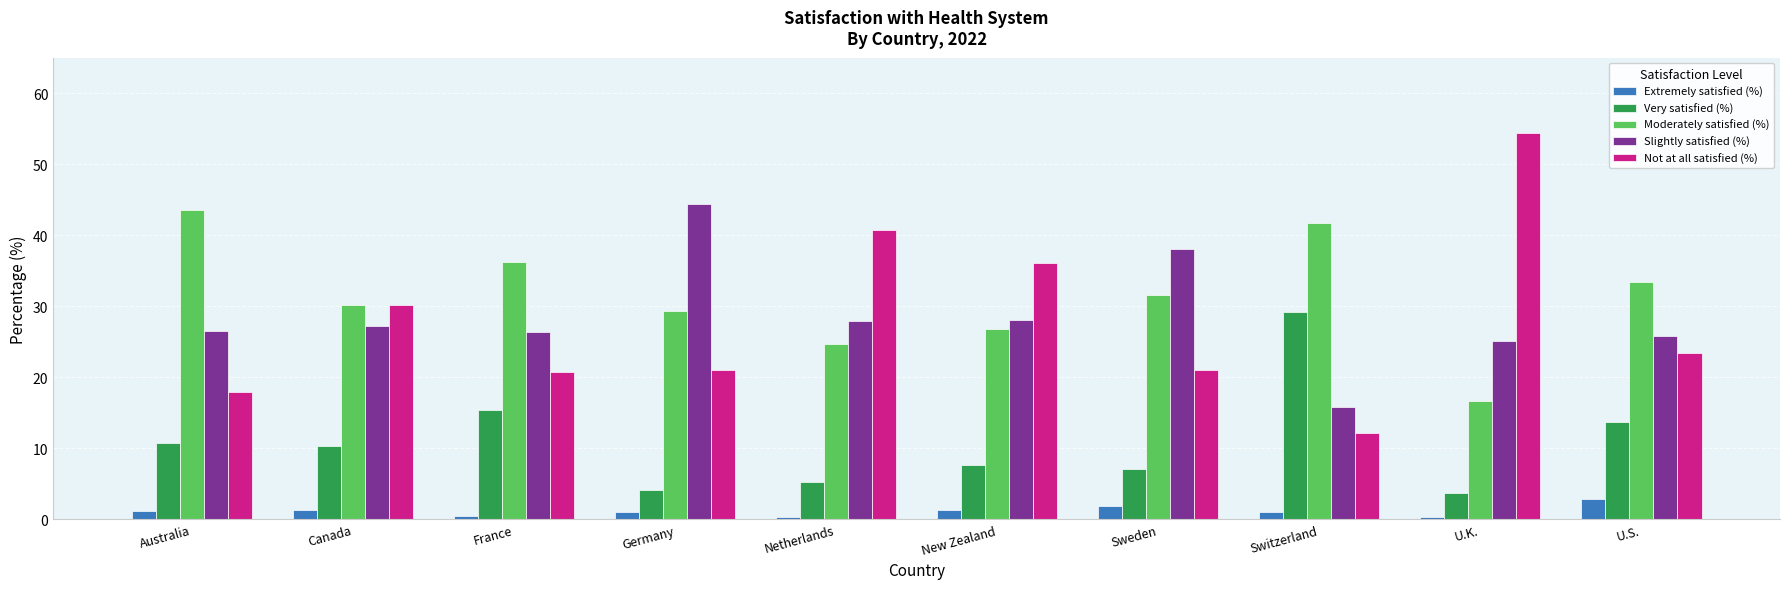

What is the label of the 5th bar from the right?

New Zealand